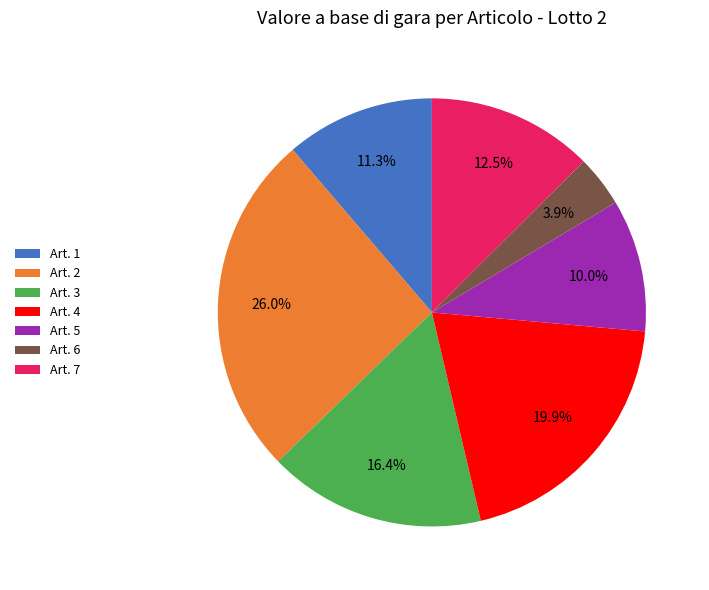

To the nearest percent, what percentage of the pie is Art. 3?

16%